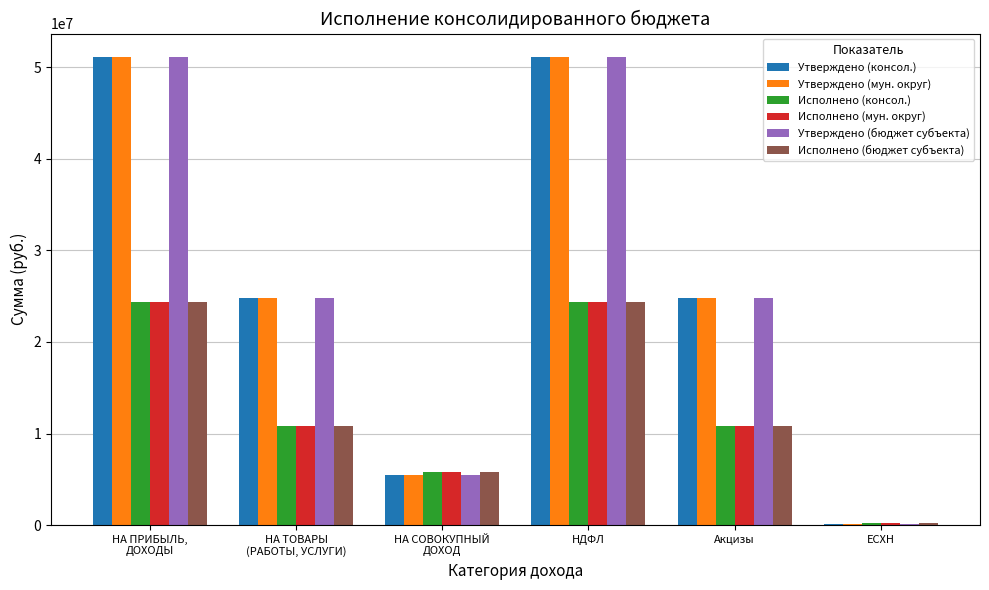

What is the total value across all series at ЕСХН?

772260.0